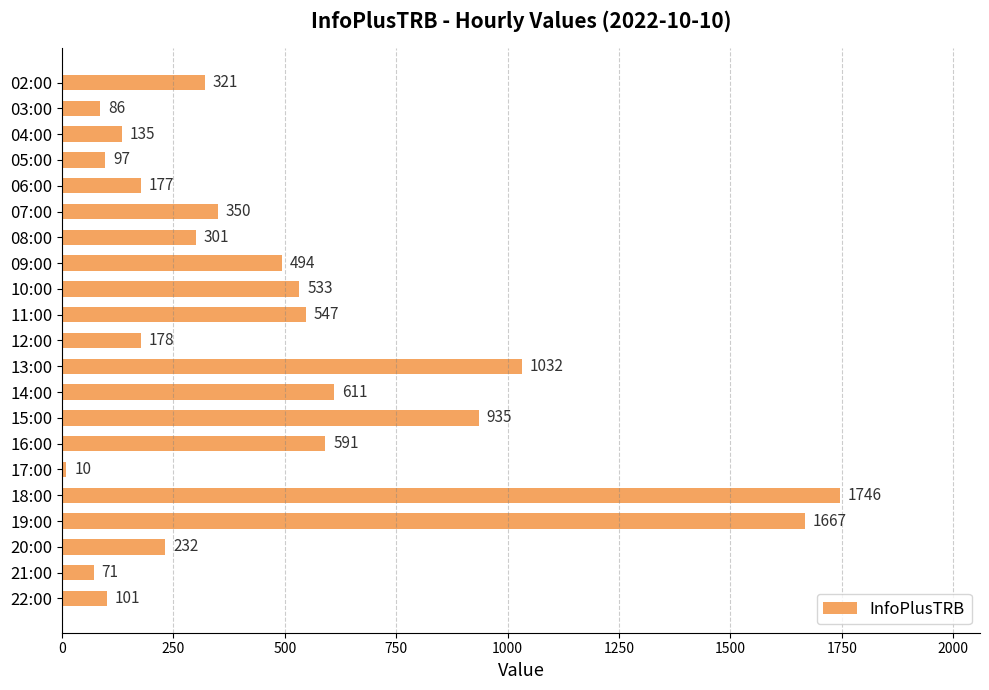

Rank the categories by value from lowest to highest.

17:00, 21:00, 03:00, 05:00, 22:00, 04:00, 06:00, 12:00, 20:00, 08:00, 02:00, 07:00, 09:00, 10:00, 11:00, 16:00, 14:00, 15:00, 13:00, 19:00, 18:00